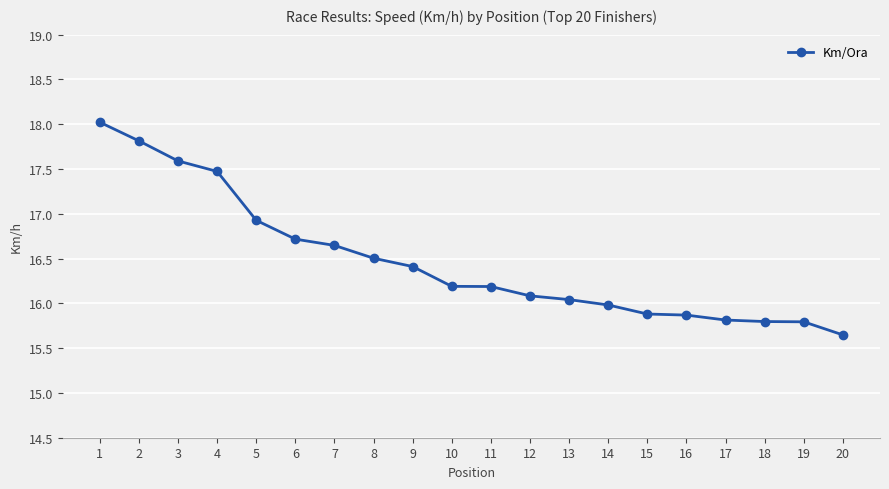

What is the greatest value displayed?

18.0